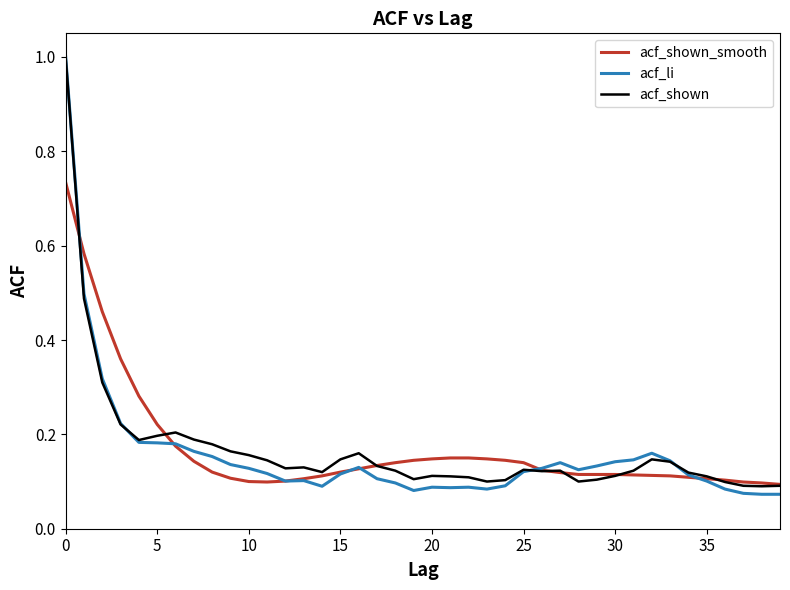

Which series has the largest range (max minus min)?

acf_li